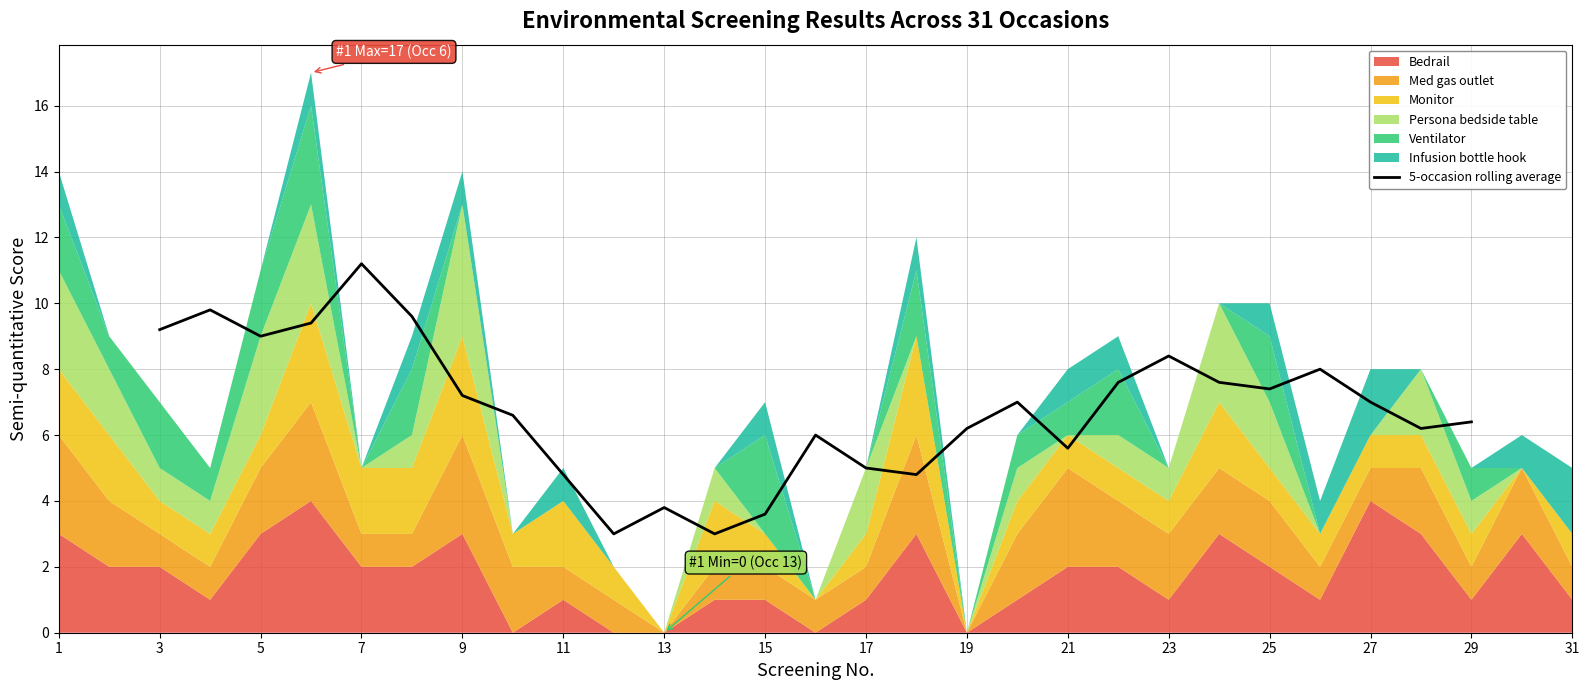

How many points are higher than both their immediate neighbors (excluding endpoints)?

7